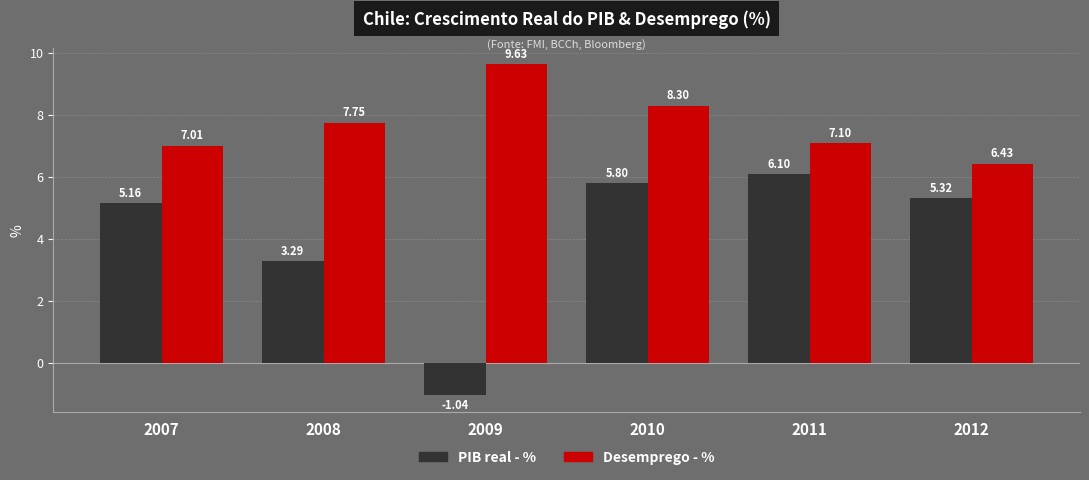

Is the value of Desemprego - % at 2012 greater than the value of PIB real - % at 2009?

Yes